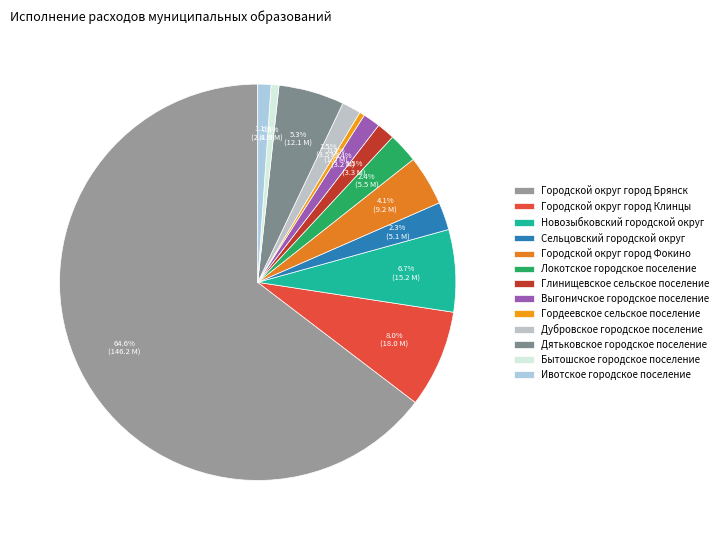

Does Городской округ город Брянск represent more than half of the total?

Yes